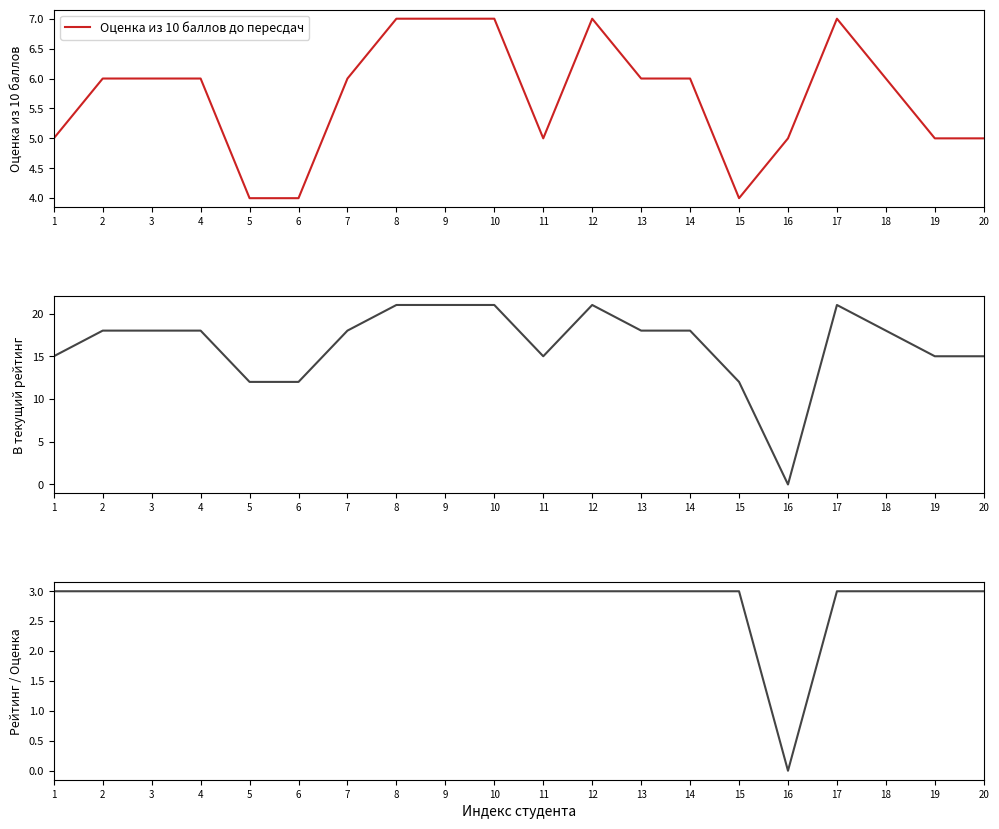

Reading left to right, what are all the values shown in this chart?

Оценка из 10 баллов до пересдач: 1=5	2=6	3=6	4=6	5=4	6=4	7=6	8=7	9=7	10=7	11=5	12=7	13=6	14=6	15=4	16=5	17=7	18=6	19=5	20=5
В текущий рейтинг: 1=15	2=18	3=18	4=18	5=12	6=12	7=18	8=21	9=21	10=21	11=15	12=21	13=18	14=18	15=12	16=0	17=21	18=18	19=15	20=15
Рейтинг / Оценка: 1=3	2=3	3=3	4=3	5=3	6=3	7=3	8=3	9=3	10=3	11=3	12=3	13=3	14=3	15=3	16=0	17=3	18=3	19=3	20=3